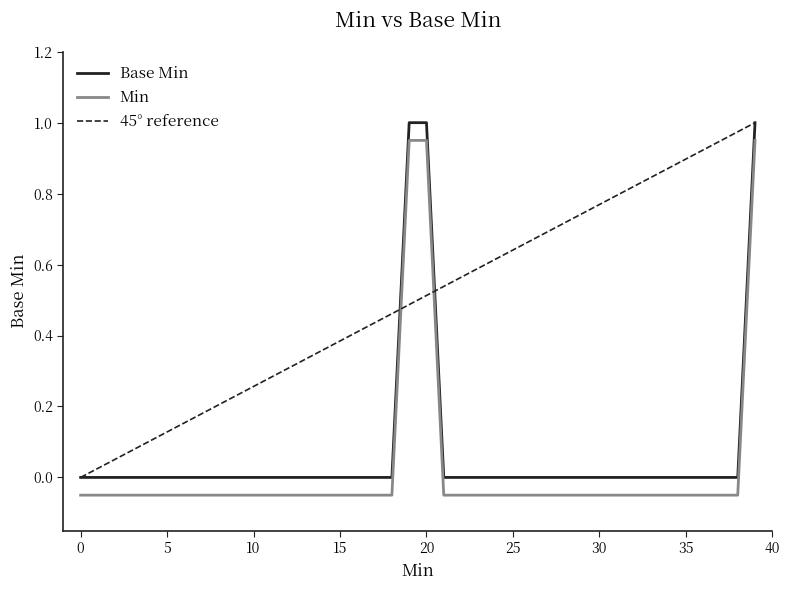

True or false: the data has more than 2 interior local peaks.

False